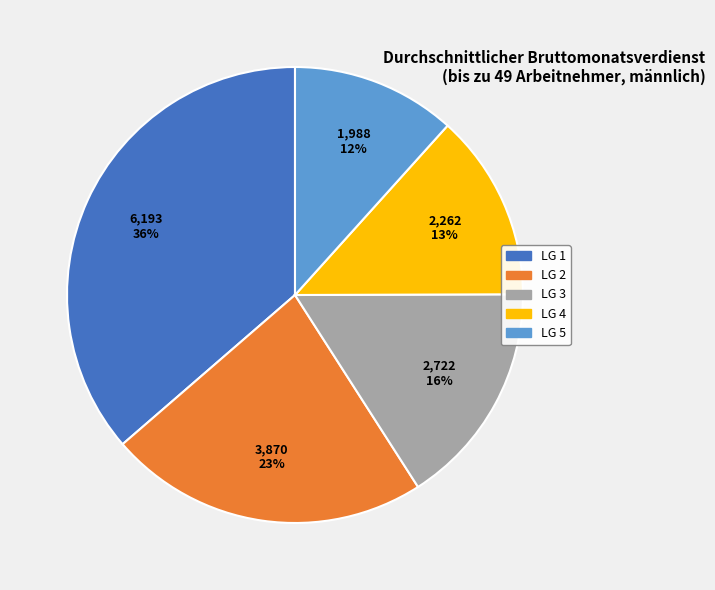

To the nearest percent, what is the average slice percentage?

20%